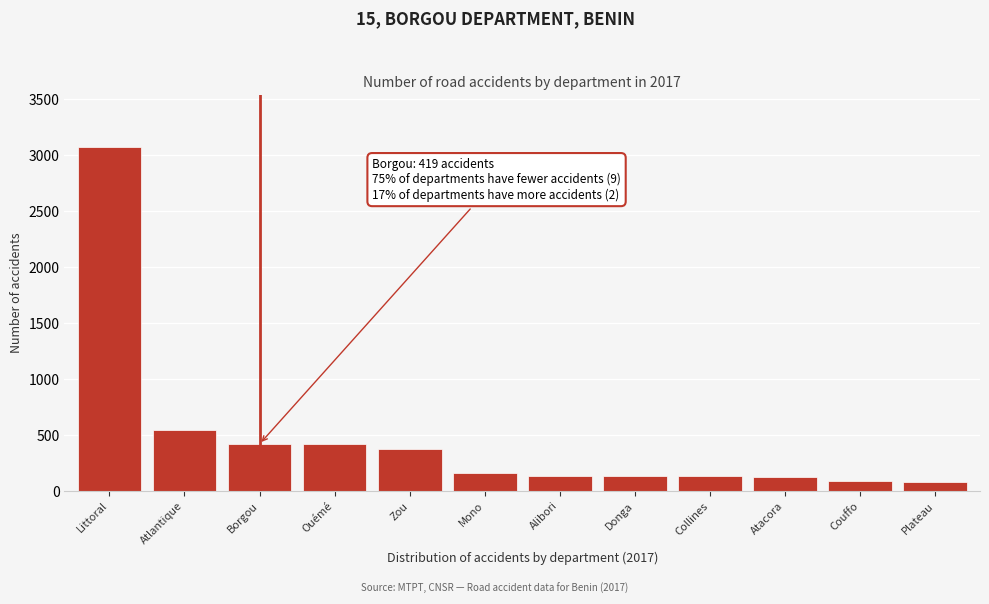

At which label is the value closest to 1579?

Atlantique